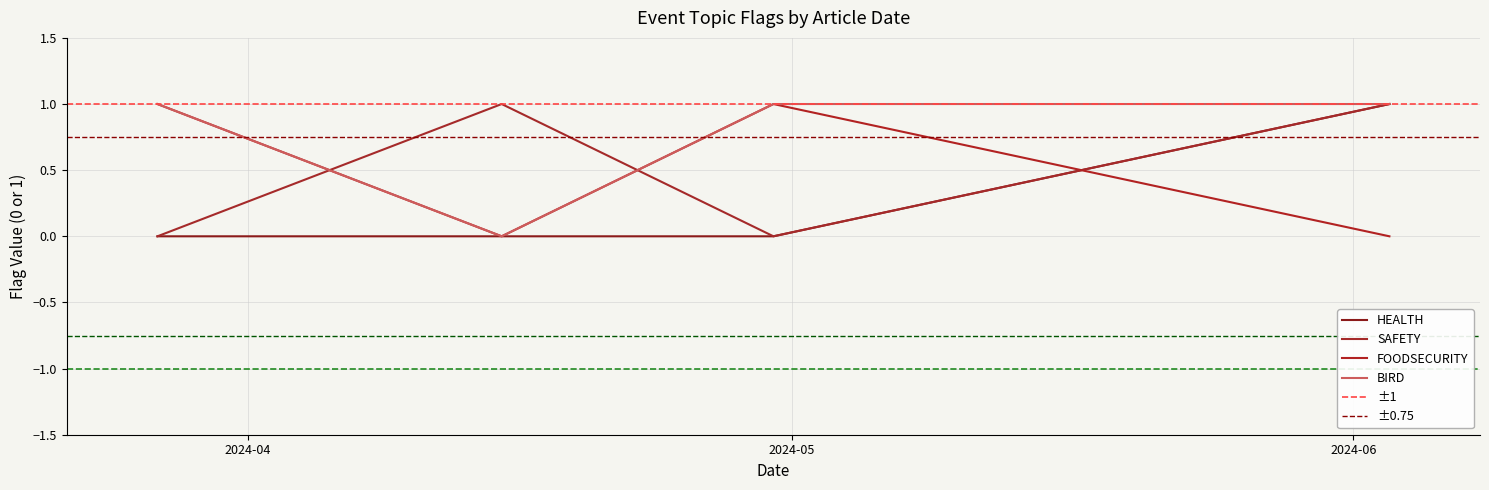

How many FOODSECURITY values are between 0 and 1?

4